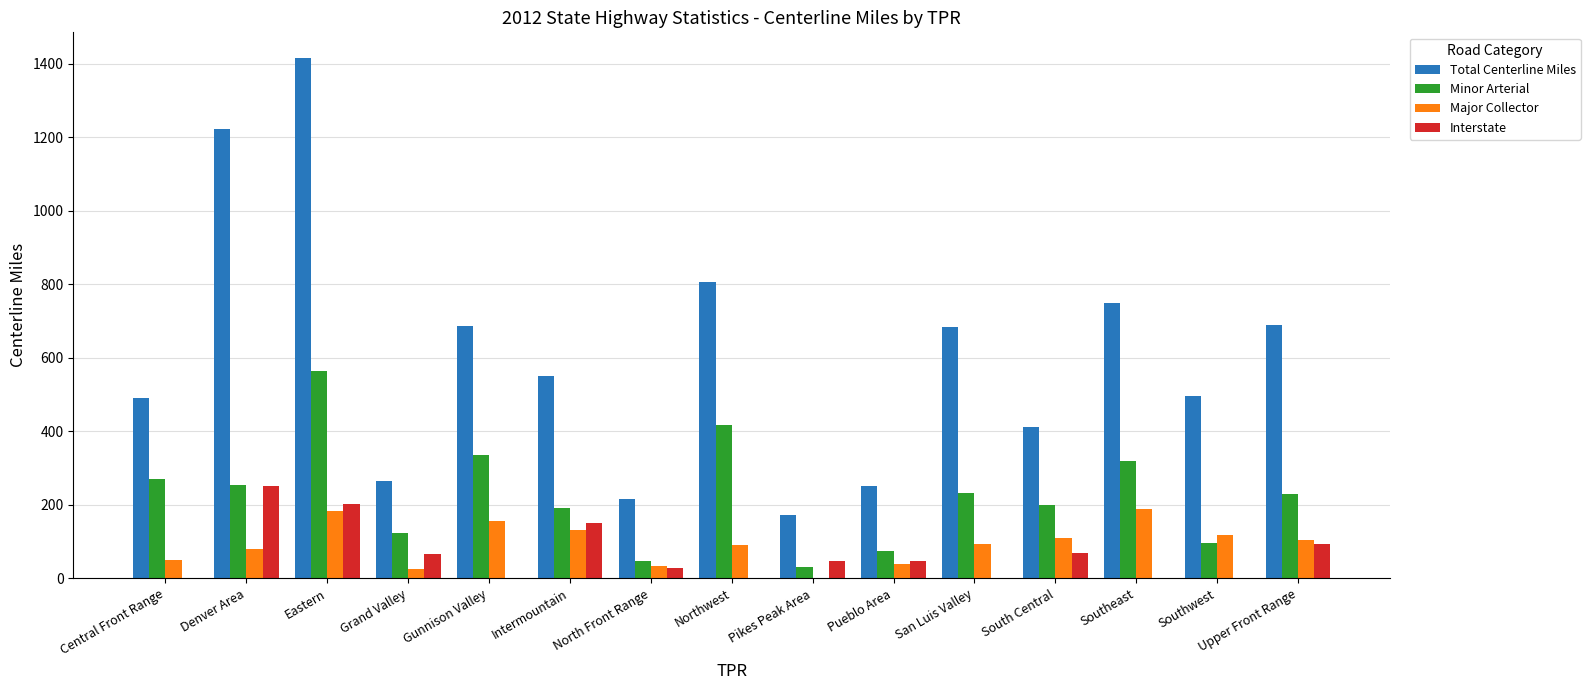

Between Intermountain and Upper Front Range, which series saw the biggest shift?

Total Centerline Miles